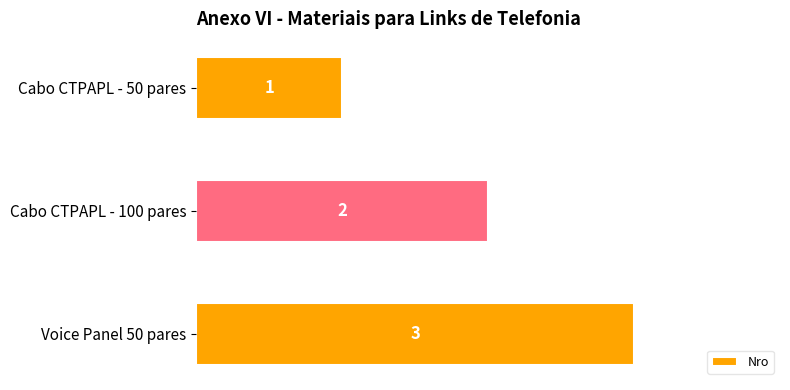

Rank the categories by value from lowest to highest.

Cabo CTPAPL - 50 pares, Cabo CTPAPL - 100 pares, Voice Panel 50 pares